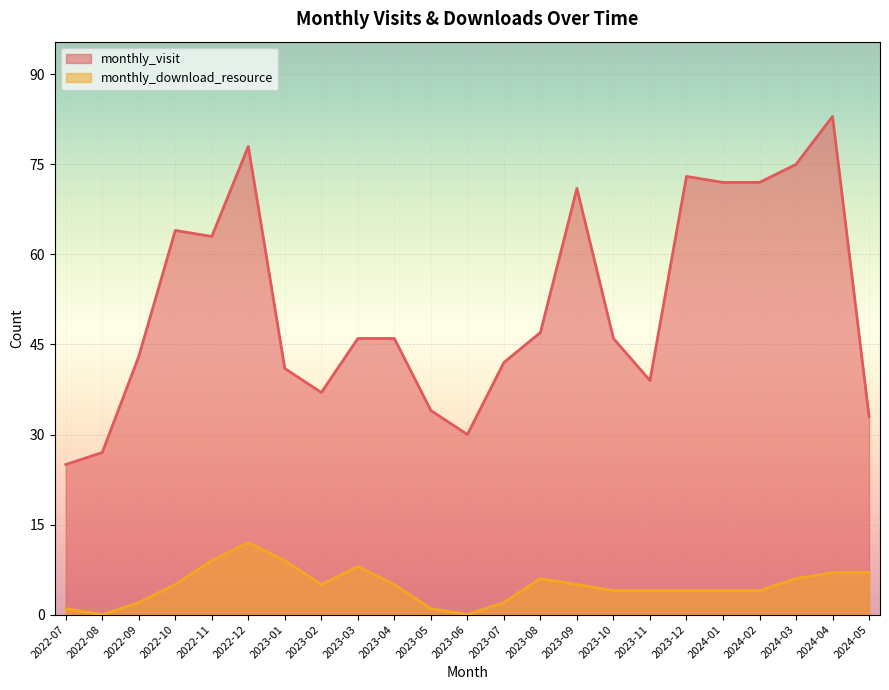

At how many categories does at least one series exceed 51?

9